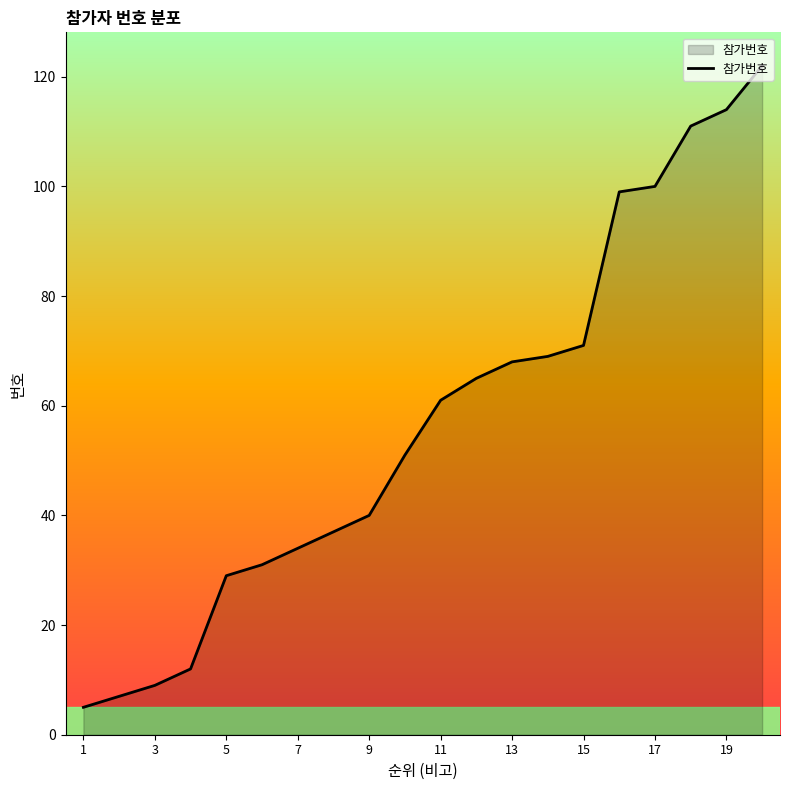

True or false: there are more than 2 points higher than both neighbors.

False